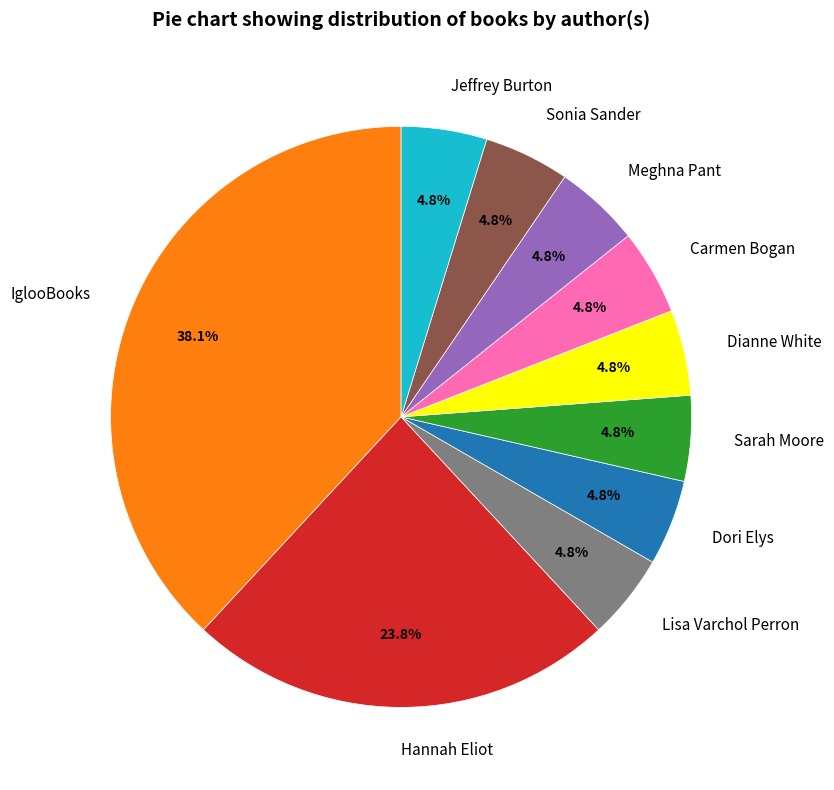

What is the largest slice in the pie chart?

IglooBooks